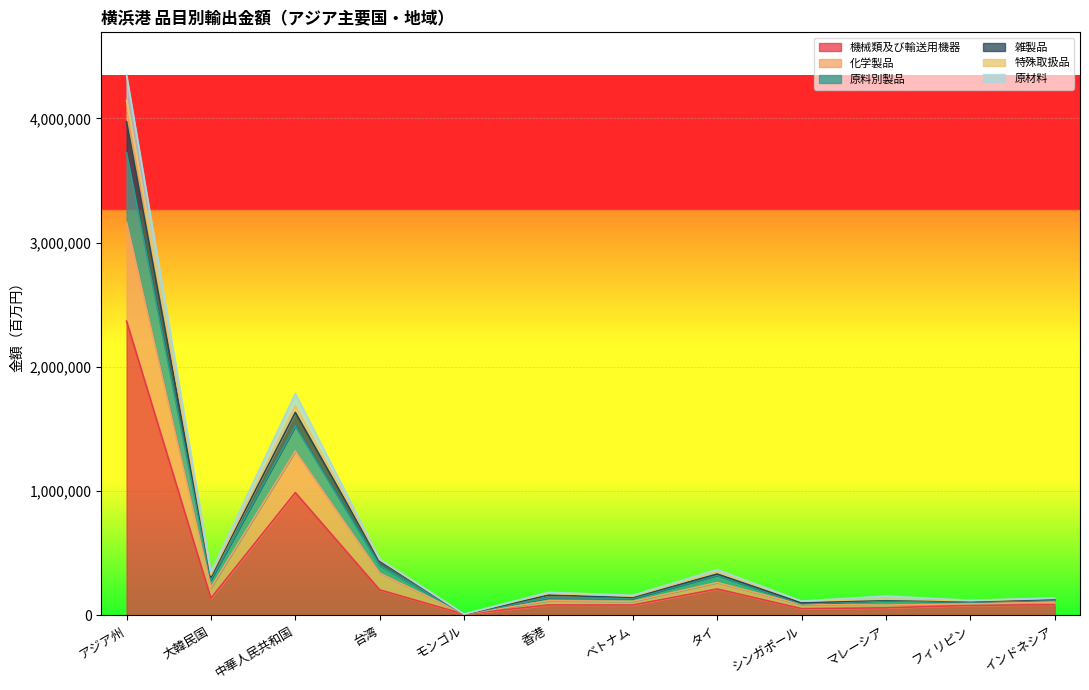

What is the value of the 特殊取扱品 point at the 8th from the left?

348930.1